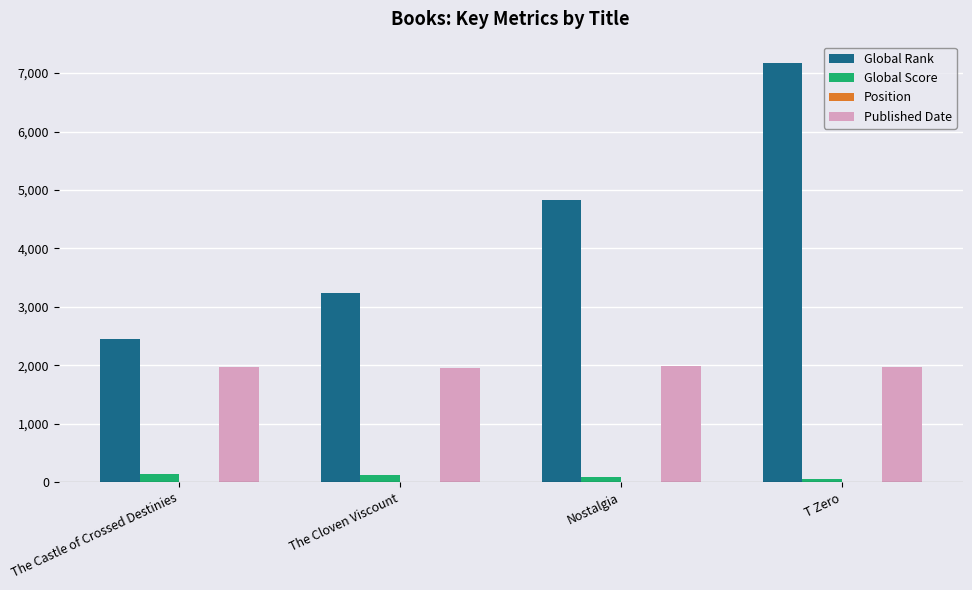

Between The Cloven Viscount and T Zero, which series saw the biggest shift?

Global Rank